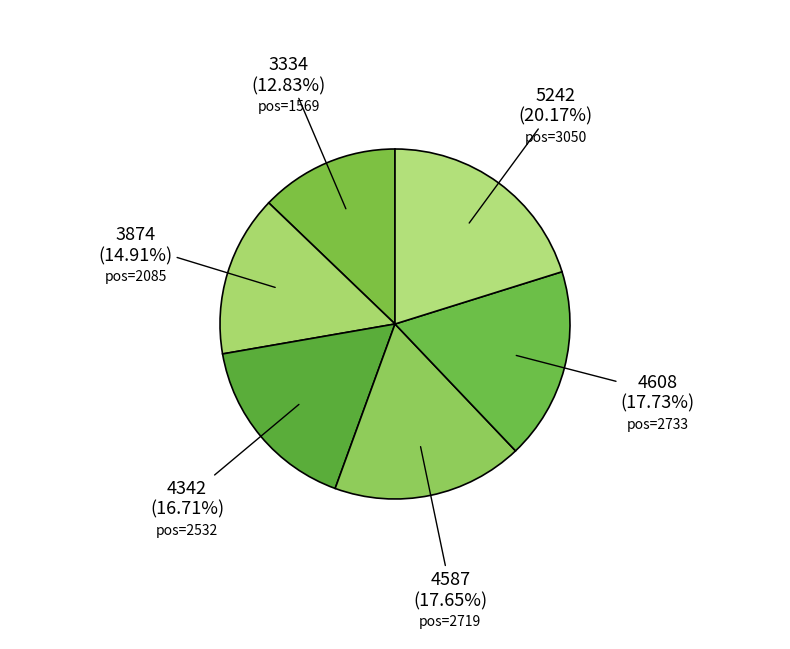

Count the number of slices in the pie.

6